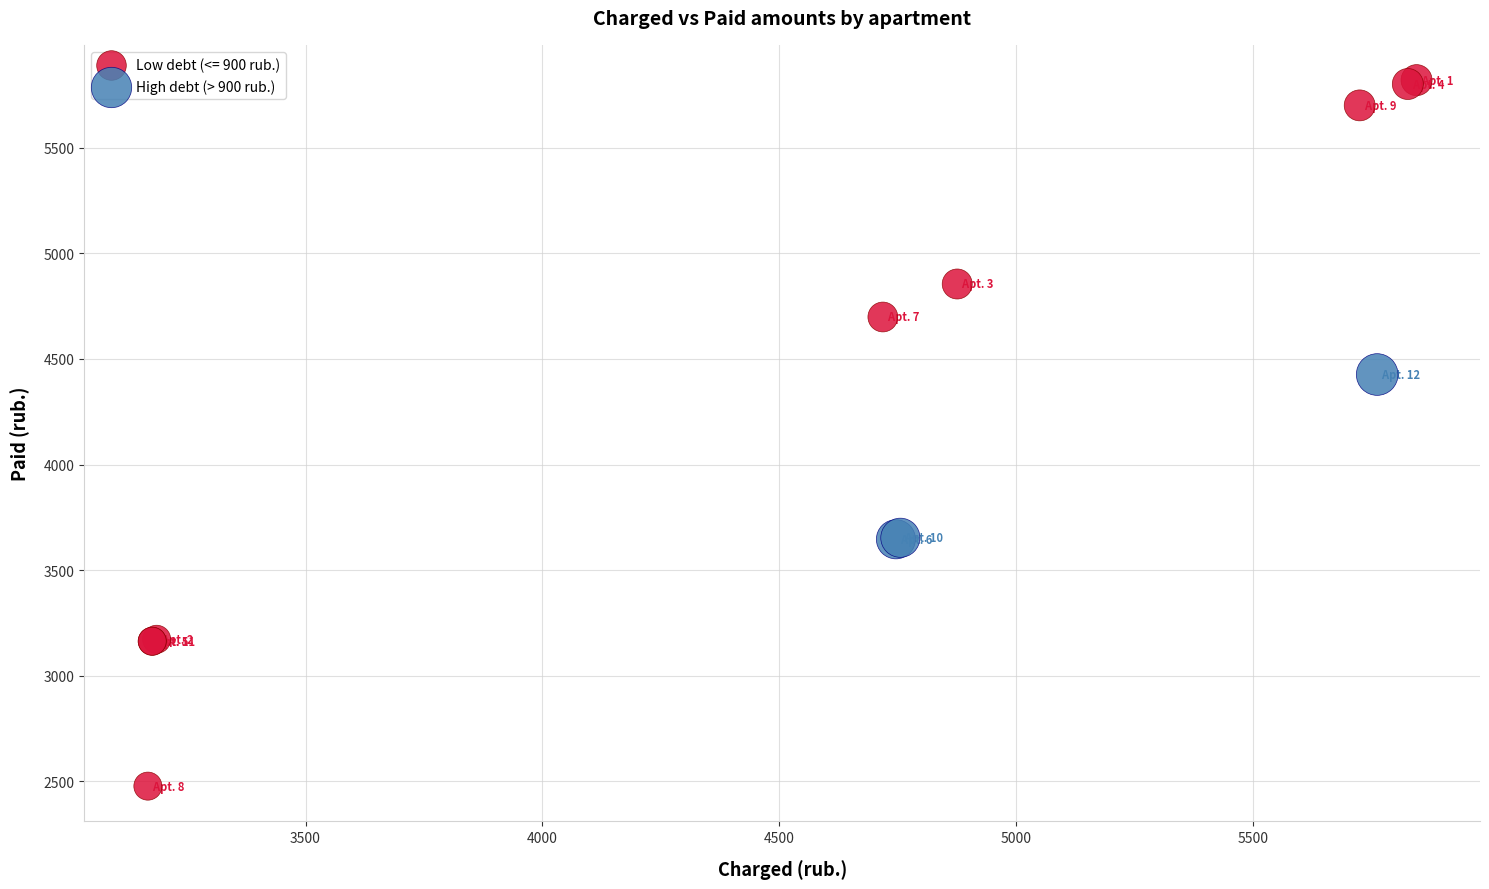

Which series has the largest Y range (max minus min)?

Low debt (<= 900 rub.)